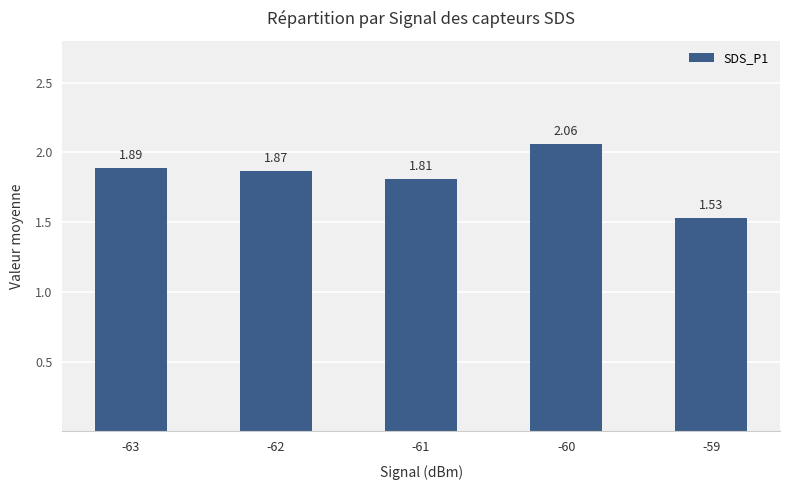

How many values are between 1 and 2?

4